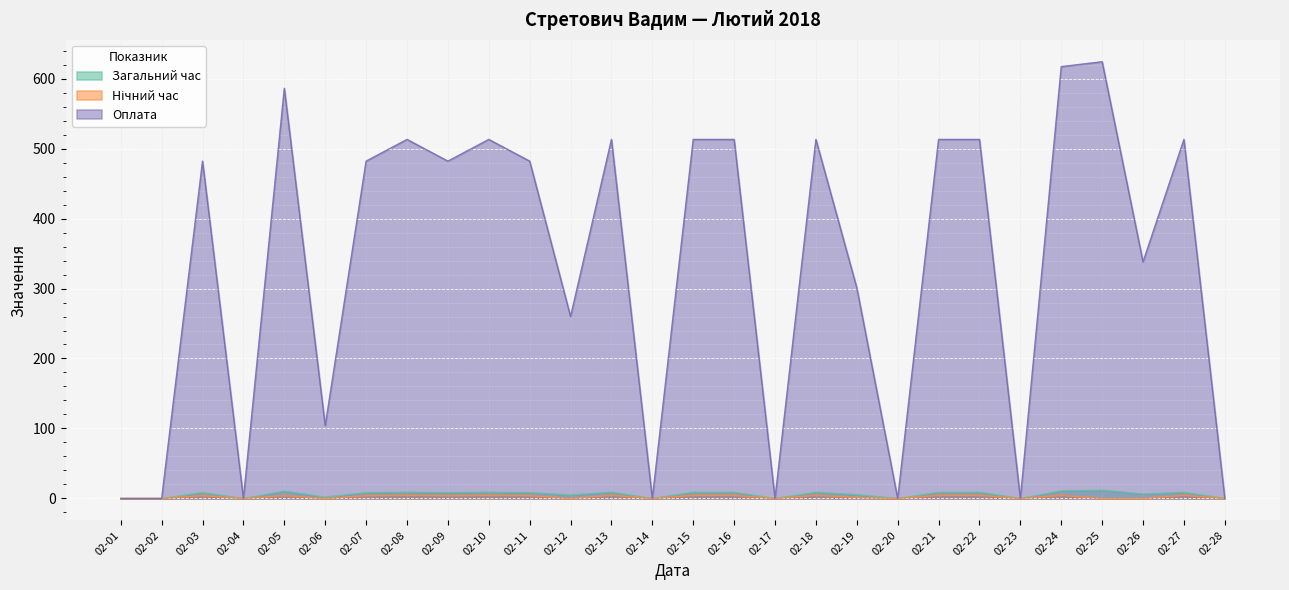

At 02-23, list the series in order from smallest to largest.

Загальний час, Нічний час, Оплата